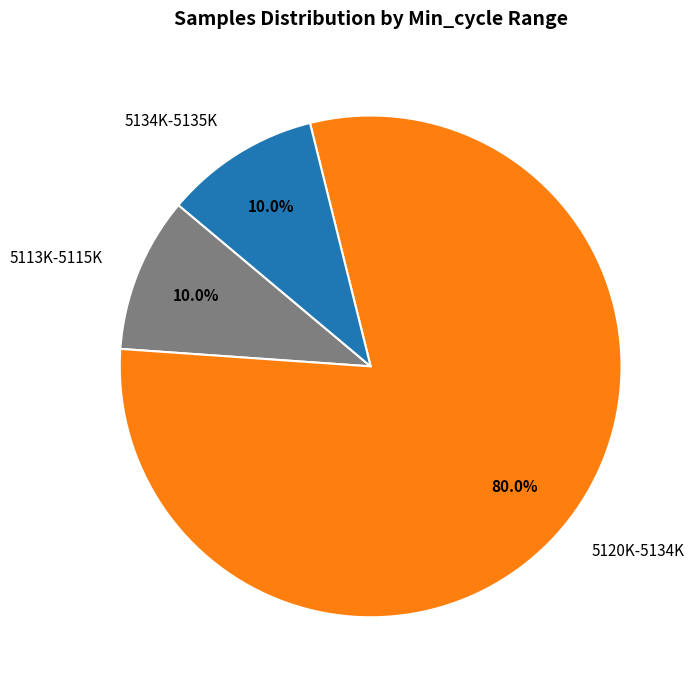

Which category has the biggest portion of the pie?

5120K-5134K